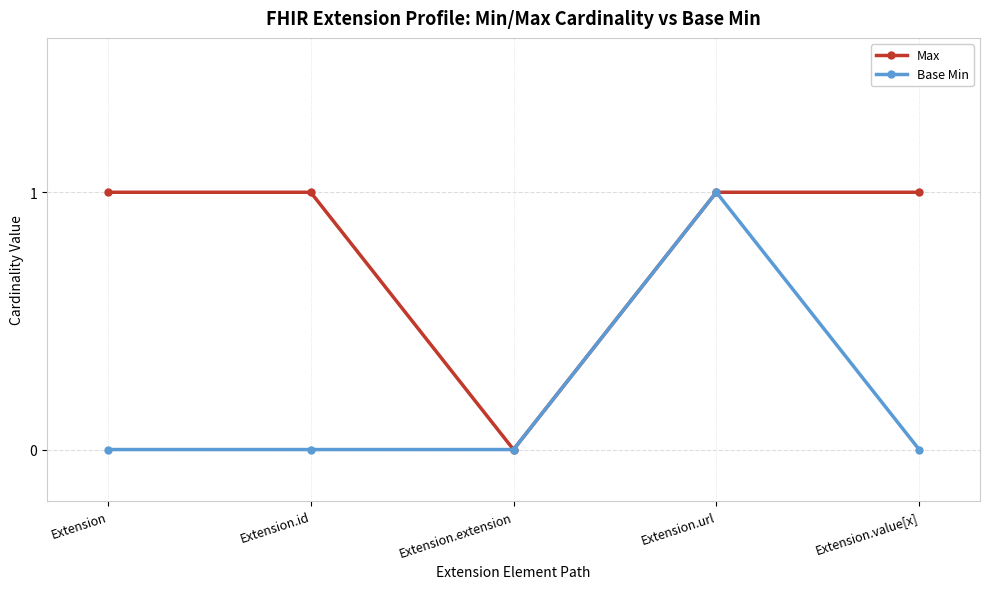

What is the label of the 1st point from the right?

Extension.value[x]